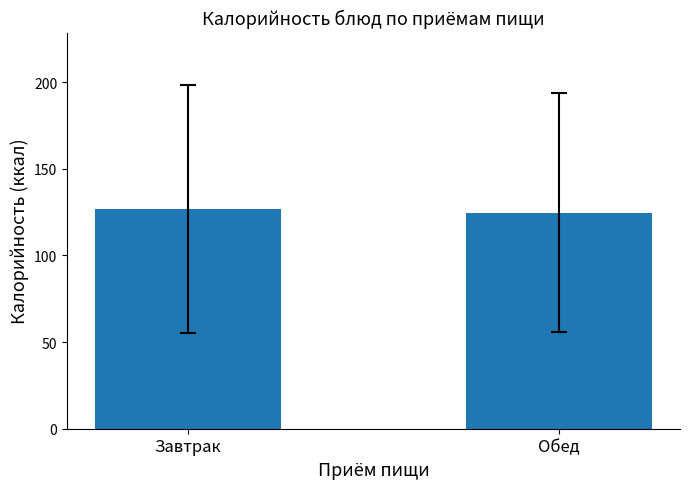

What is the change in value from Завтрак to Обед?

-2.1